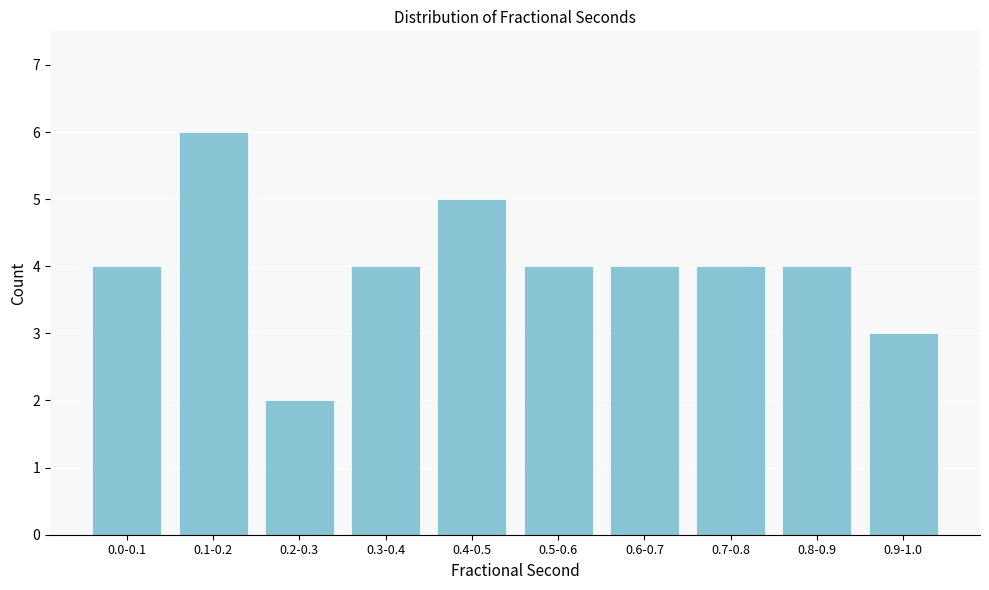

Reading left to right, transcribe all the data shown in this chart.

0.0-0.1=4	0.1-0.2=6	0.2-0.3=2	0.3-0.4=4	0.4-0.5=5	0.5-0.6=4	0.6-0.7=4	0.7-0.8=4	0.8-0.9=4	0.9-1.0=3